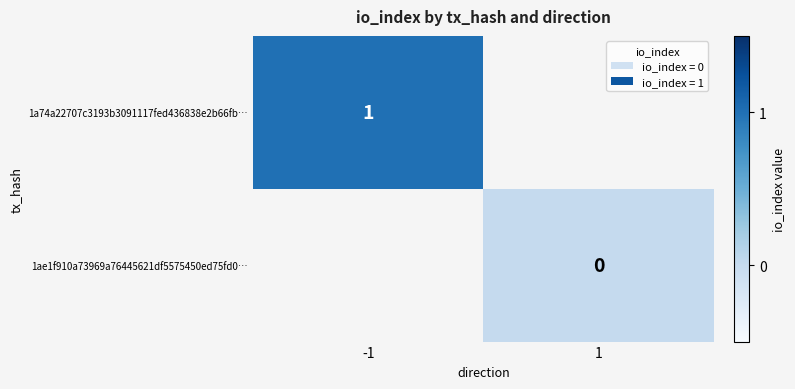

Is the value of 1a74a22707c3193b3091117fed436838e2b66fb… at -1 greater than the value of 1ae1f910a73969a76445621df5575450ed75fd0… at 1?

Yes